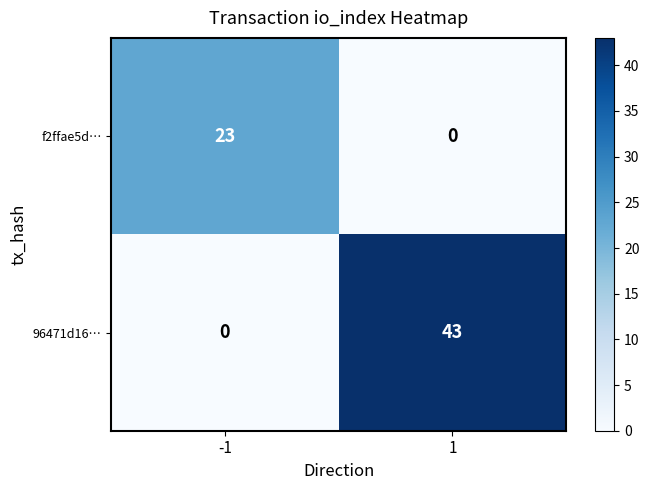

What is the difference between the f2ffae5d… values at -1 and 1?

23